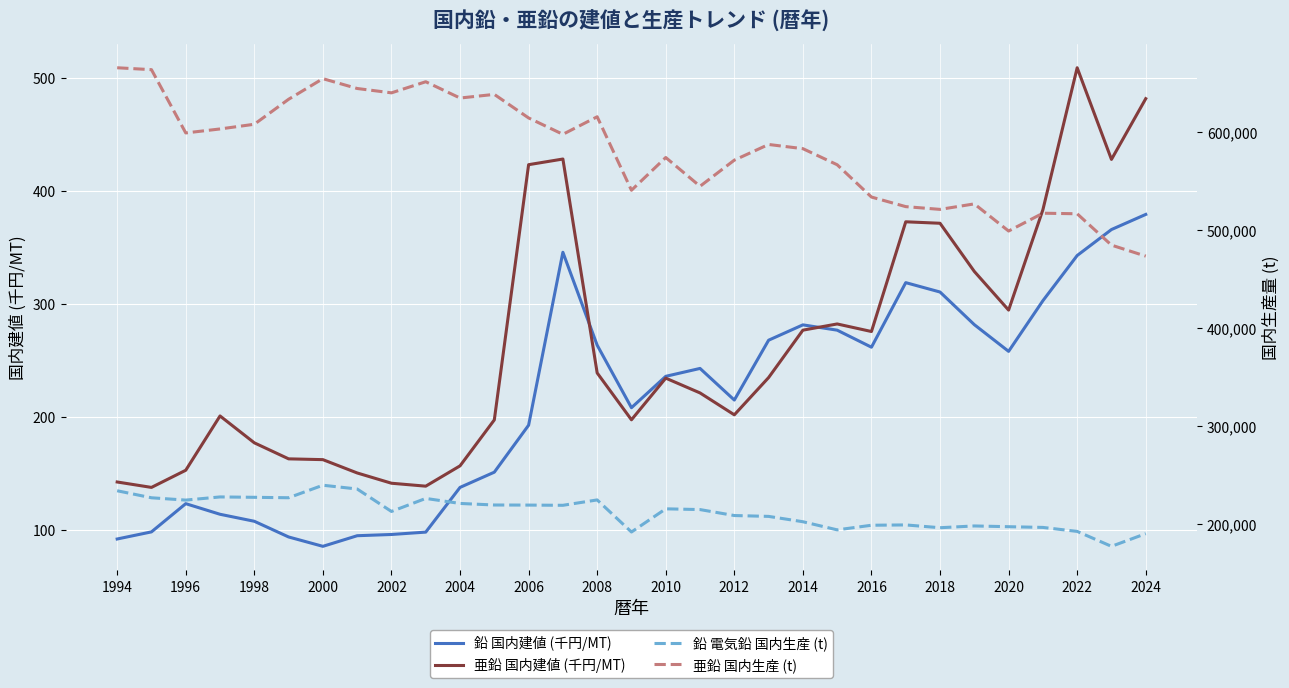

True or false: 亜鉛 国内建値 (千円/MT) and 亜鉛 国内生産 (t) intersect in this chart.

False